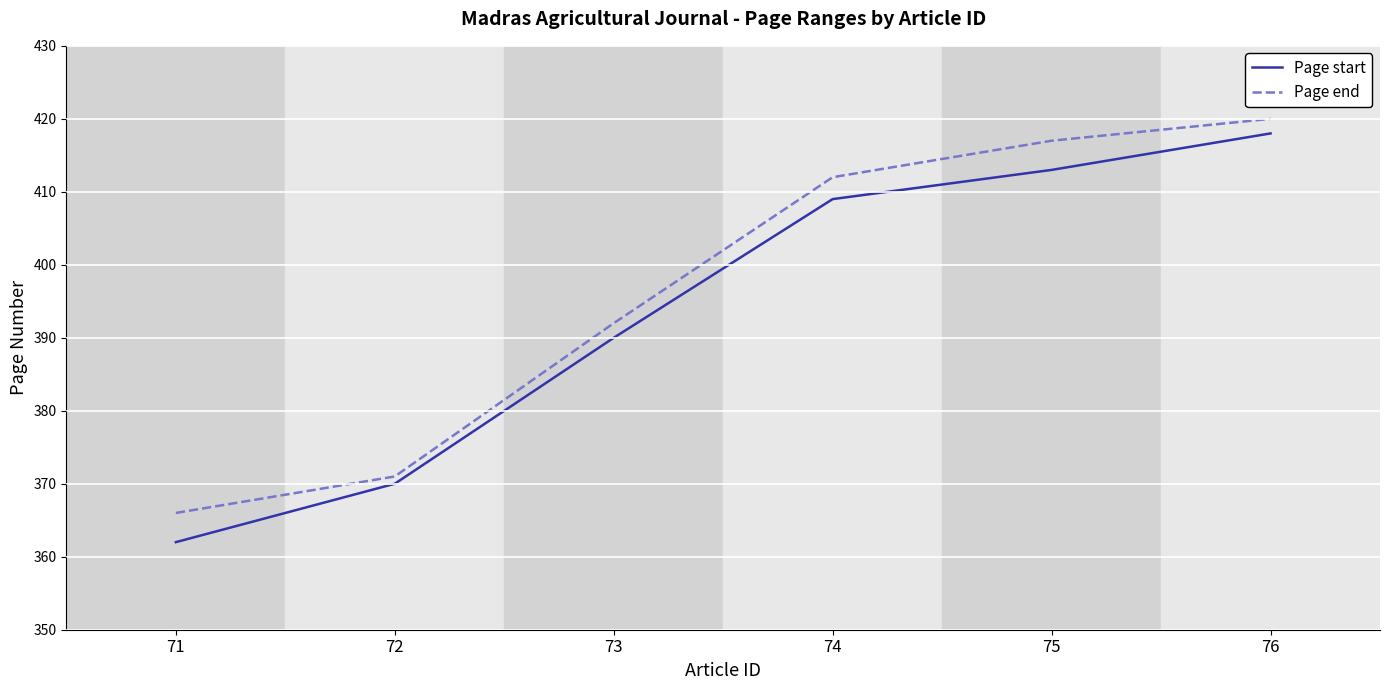

List the series in order of their peak value, lowest first.

Page start, Page end